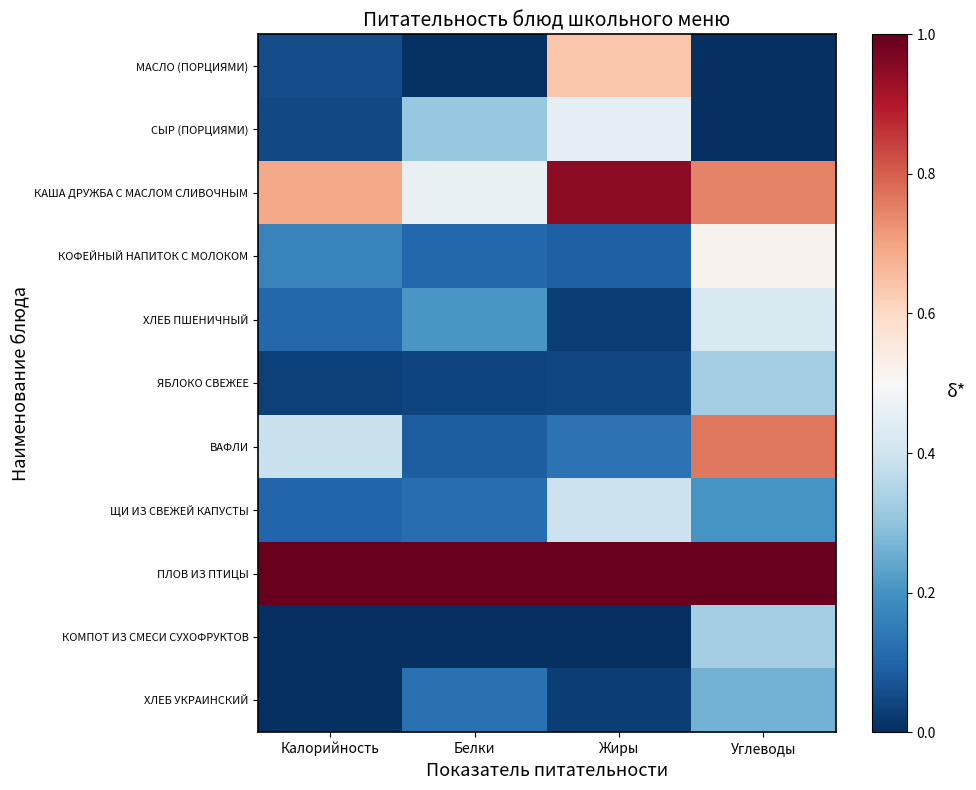

Reading left to right, what are all the values shown in this chart?

МАСЛО (ПОРЦИЯМИ): Калорийность=0.1	Белки=0.0	Жиры=0.6	Углеводы=0.0
СЫР (ПОРЦИЯМИ): Калорийность=0.0	Белки=0.3	Жиры=0.5	Углеводы=0.0
КАША ДРУЖБА С МАСЛОМ СЛИВОЧНЫМ: Калорийность=0.7	Белки=0.5	Жиры=0.9	Углеводы=0.7
КОФЕЙНЫЙ НАПИТОК С МОЛОКОМ: Калорийность=0.2	Белки=0.1	Жиры=0.1	Углеводы=0.5
ХЛЕБ ПШЕНИЧНЫЙ: Калорийность=0.1	Белки=0.2	Жиры=0.0	Углеводы=0.4
ЯБЛОКО СВЕЖЕЕ: Калорийность=0.0	Белки=0.0	Жиры=0.0	Углеводы=0.3
ВАФЛИ: Калорийность=0.4	Белки=0.1	Жиры=0.1	Углеводы=0.8
ЩИ ИЗ СВЕЖЕЙ КАПУСТЫ: Калорийность=0.1	Белки=0.1	Жиры=0.4	Углеводы=0.2
ПЛОВ ИЗ ПТИЦЫ: Калорийность=1.0	Белки=1.0	Жиры=1.0	Углеводы=1.0
КОМПОТ ИЗ СМЕСИ СУХОФРУКТОВ: Калорийность=0.0	Белки=0.0	Жиры=0.0	Углеводы=0.3
ХЛЕБ УКРАИНСКИЙ: Калорийность=0.0	Белки=0.1	Жиры=0.0	Углеводы=0.3